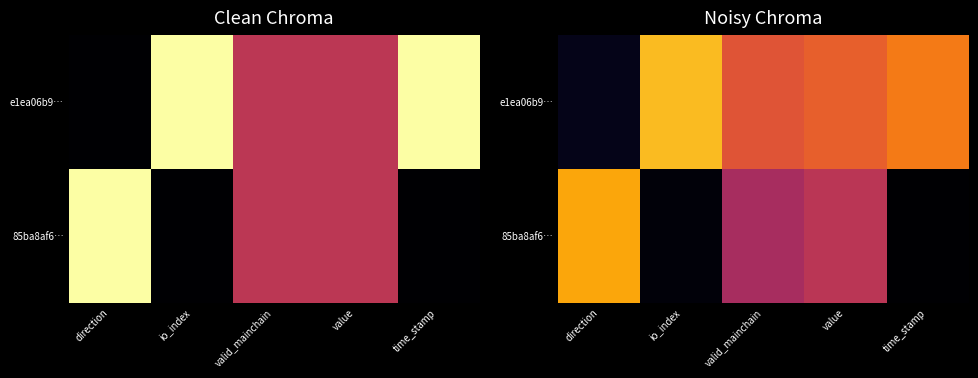

How many categories are shown in the chart?

5